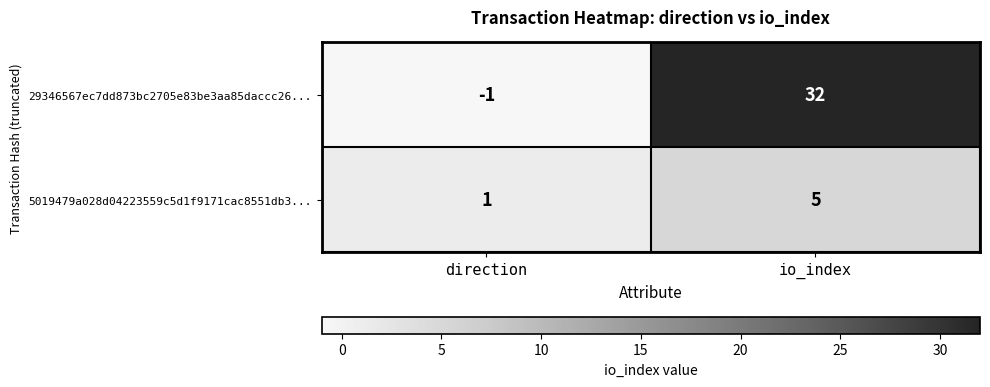

List the series in order of their peak value, lowest first.

5019479a028d04223559c5d1f9171cac8551db3..., 29346567ec7dd873bc2705e83be3aa85daccc26...